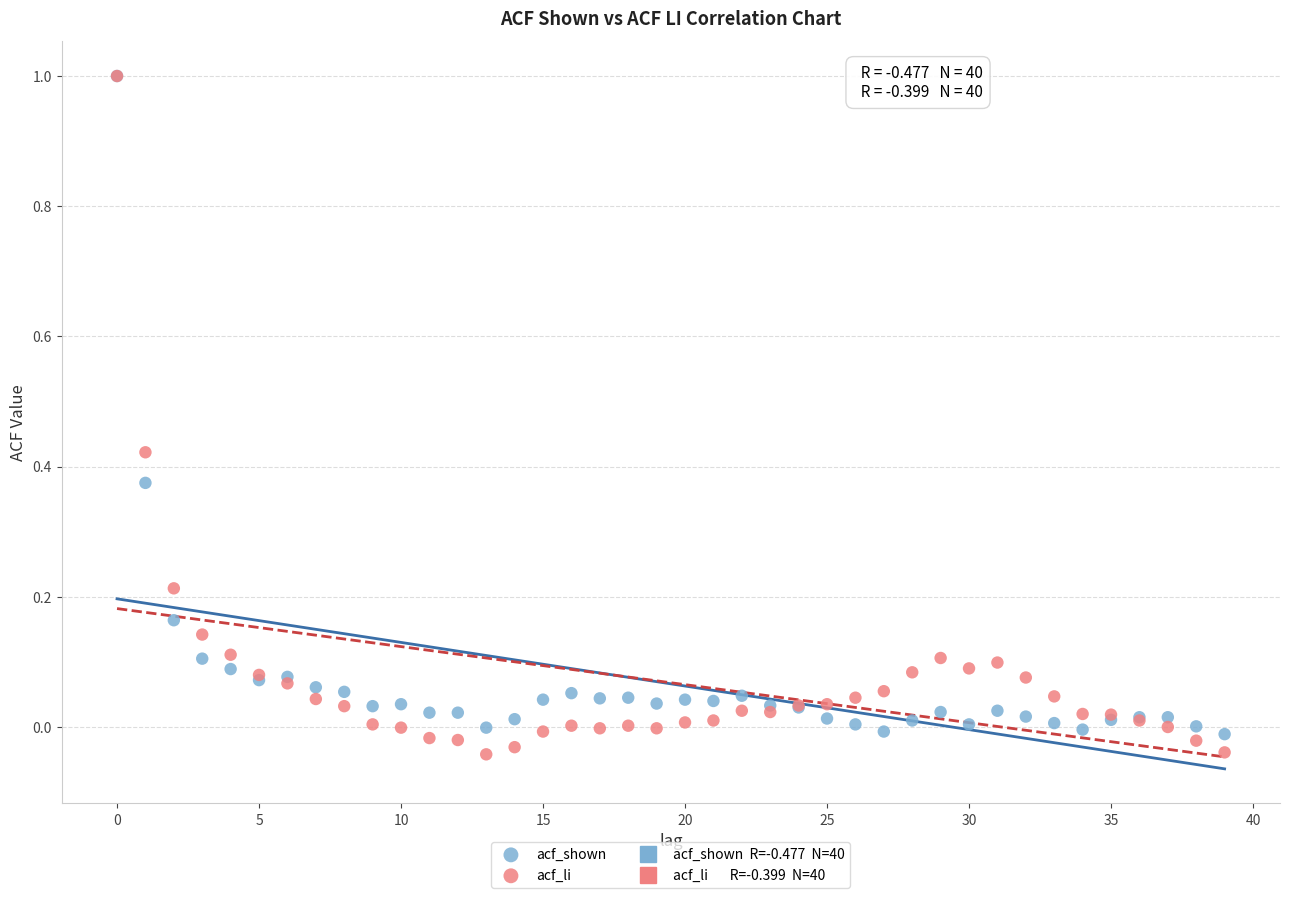

Which series has the widest spread of Y values?

acf_li